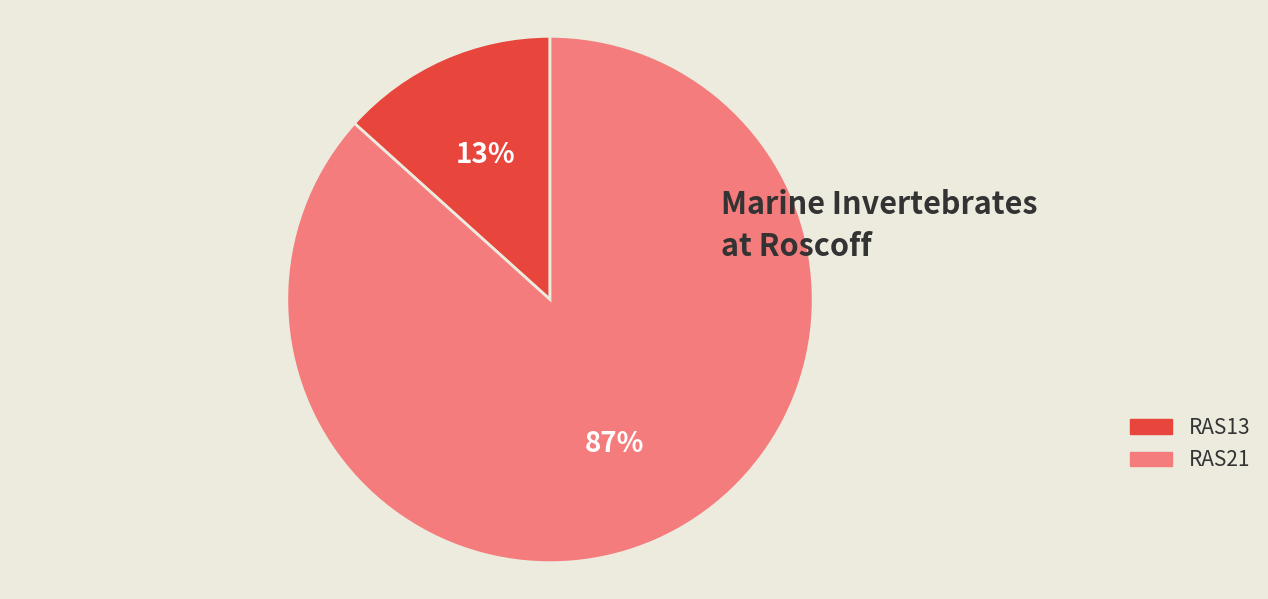

What percentage is the RAS13 slice, to the nearest percent?

13%